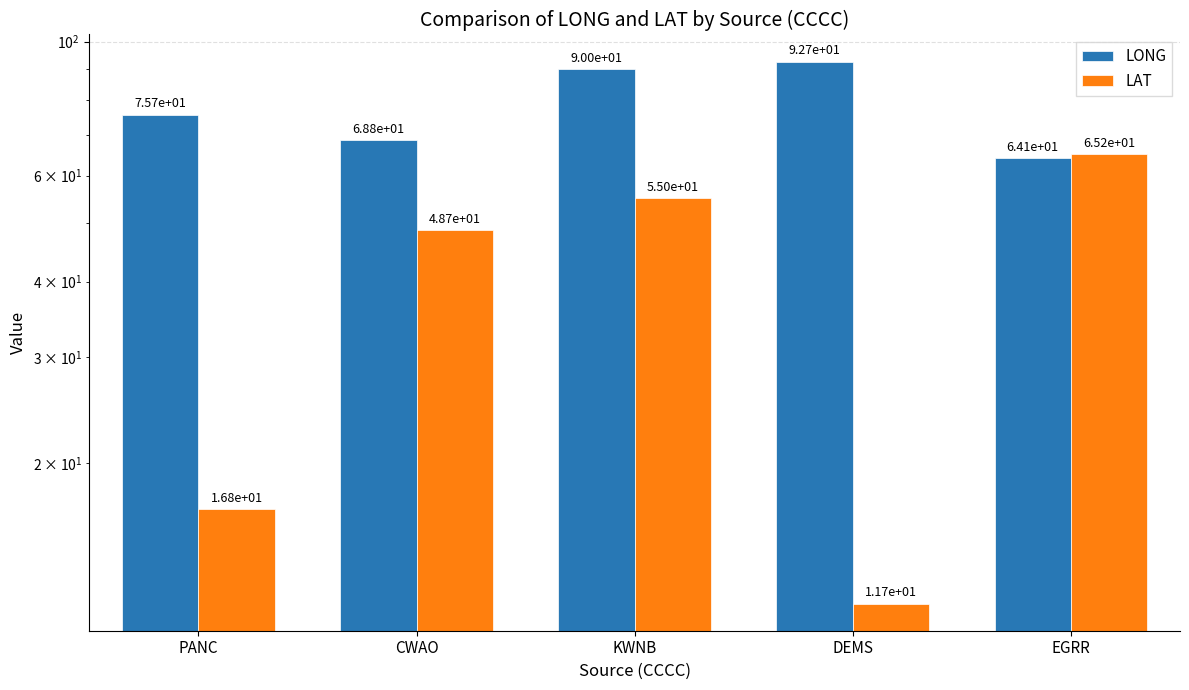

What is the value of the LAT bar at the 3rd from the left?

55.0